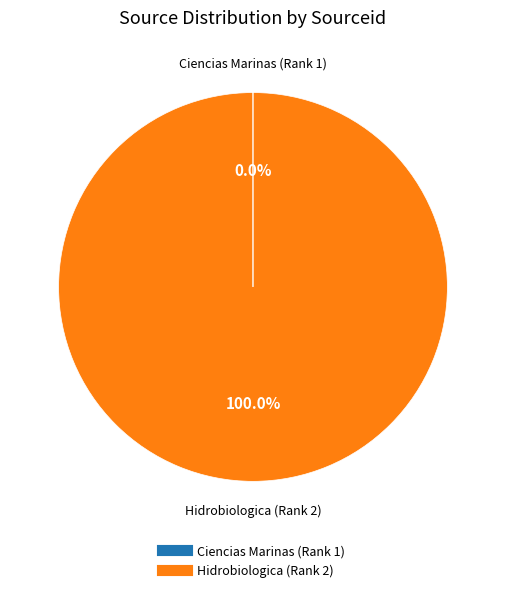

Which category has the biggest portion of the pie?

Hidrobiologica (Rank 2)